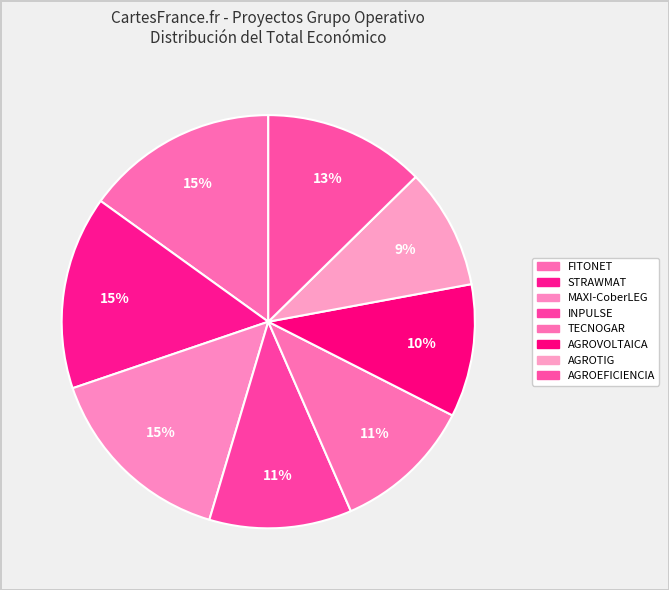

How many segments does this pie chart have?

8